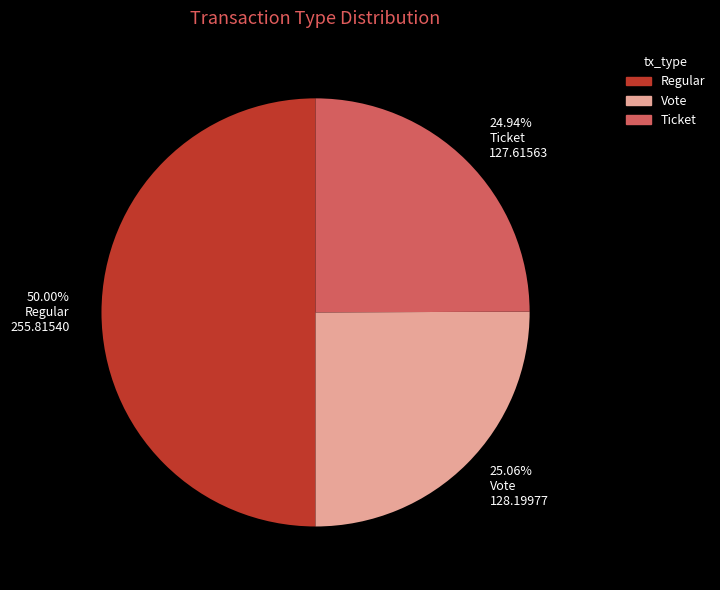

Is the sum of 50.00% Regular 255.81540 and 24.94% Ticket 127.61563 greater than half?

Yes